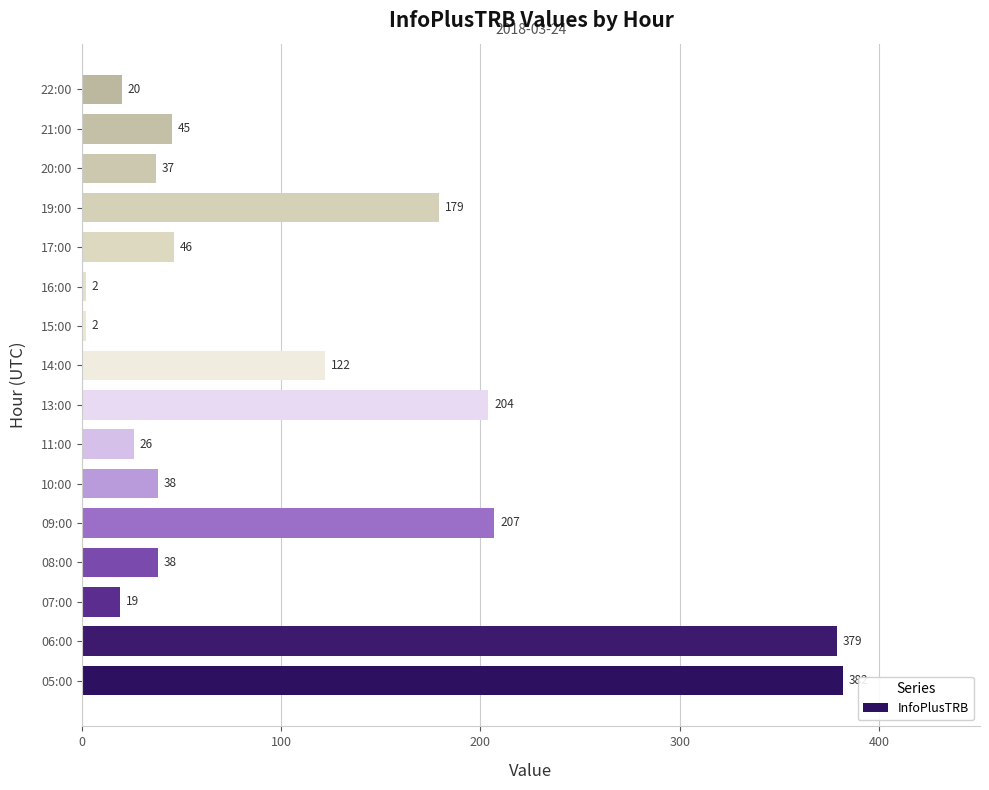

Reading bottom to top, extract all data points from this chart.

05:00=382	06:00=379	07:00=19	08:00=38	09:00=207	10:00=38	11:00=26	13:00=204	14:00=122	15:00=2	16:00=2	17:00=46	19:00=179	20:00=37	21:00=45	22:00=20